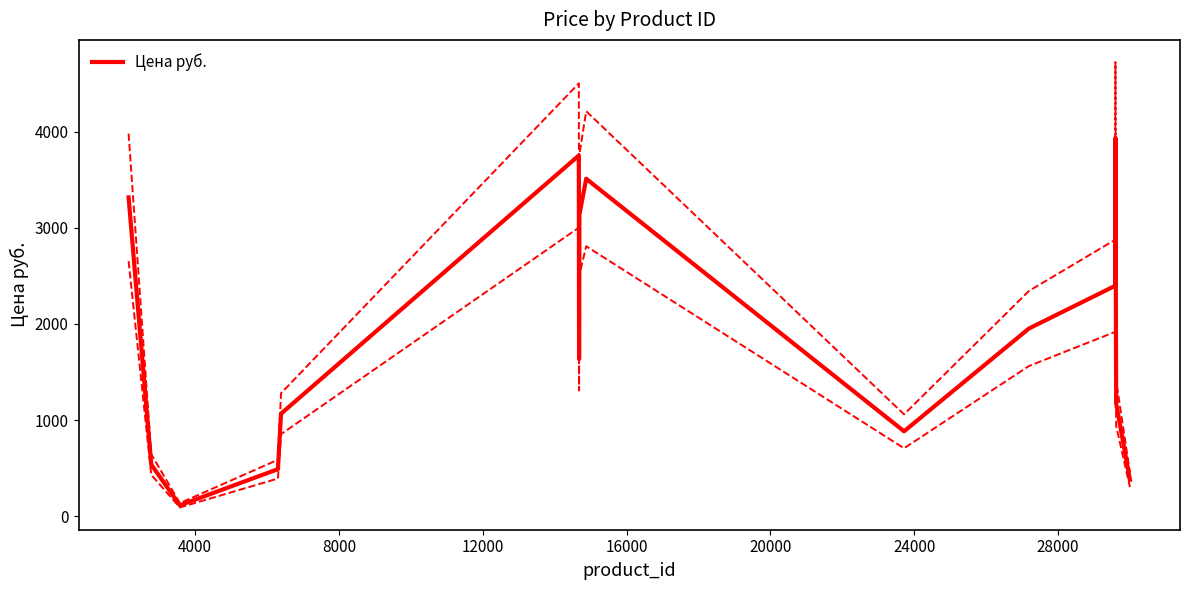

What is the sum of all values?

28279